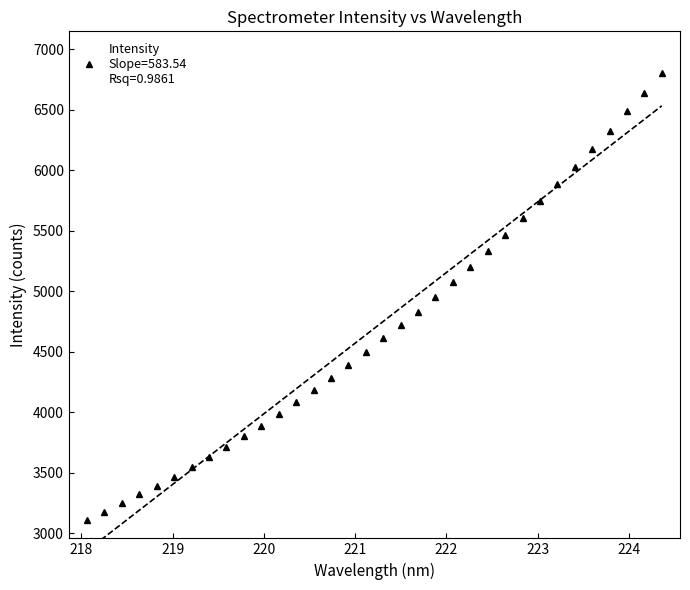

Reading left to right, list all the values displayed in this chart.

218.0596=3114.3	218.2508=3180.5	218.442=3247.9	218.6332=3321.7	218.8244=3393.5	219.0156=3467.7	219.2067=3549.9	219.3979=3631.0	219.589=3715.7	219.7801=3802.2	219.9712=3890.4	220.1623=3986.0	220.3533=4084.8	220.5444=4183.3	220.7354=4282.7	220.9264=4387.3	221.1174=4498.8	221.3083=4614.1	221.4993=4720.2	221.6902=4830.8	221.8812=4956.5	222.0721=5078.9	222.263=5202.6	222.4538=5333.3	222.6447=5467.7	222.8355=5604.1	223.0264=5743.4	223.2172=5883.3	223.408=6026.6	223.5987=6176.1	223.7895=6328.2	223.9802=6488.9	224.1709=6642.9	224.3616=6808.6